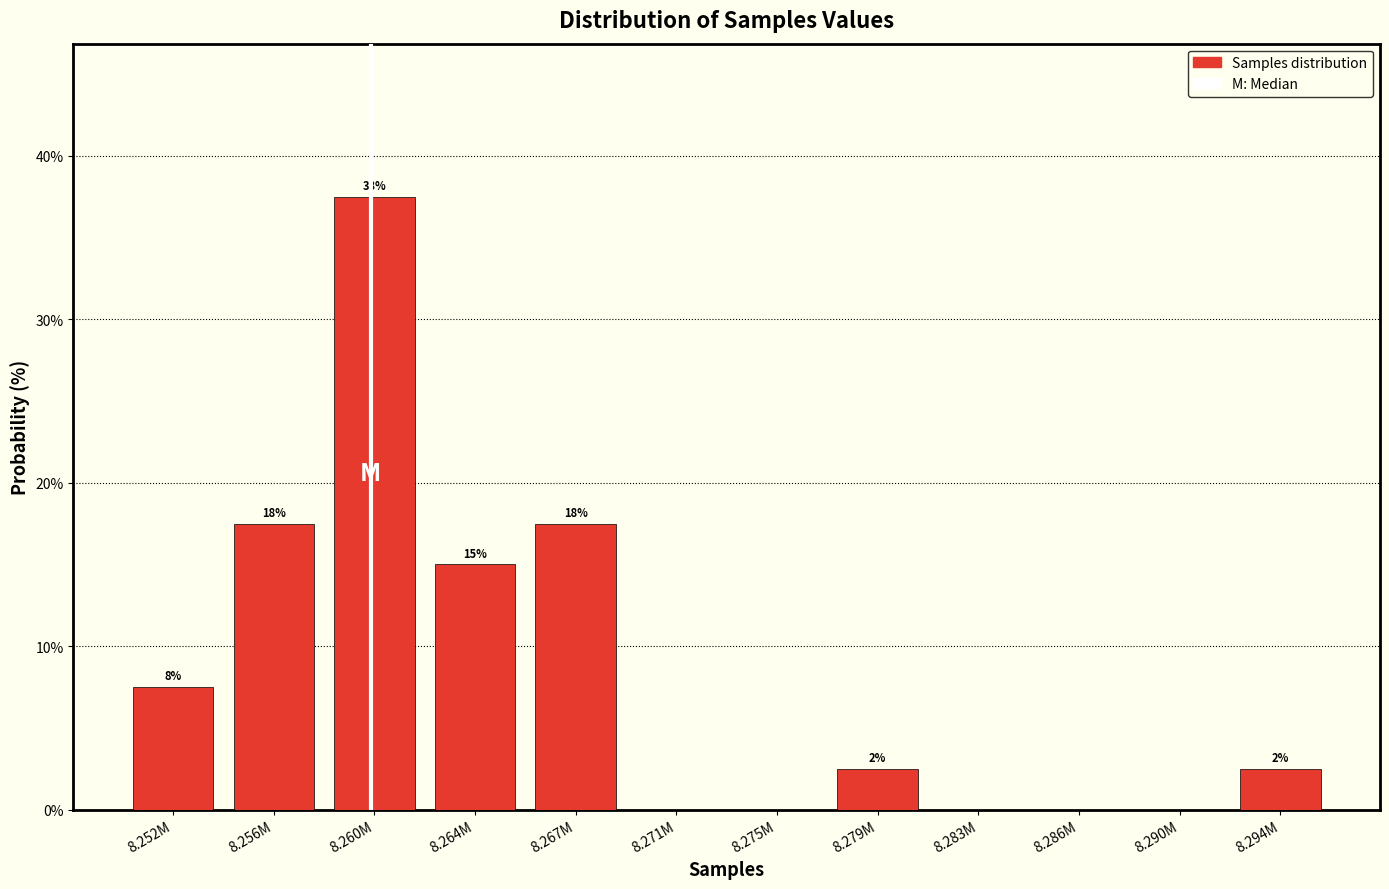

Are the bars horizontal?

No